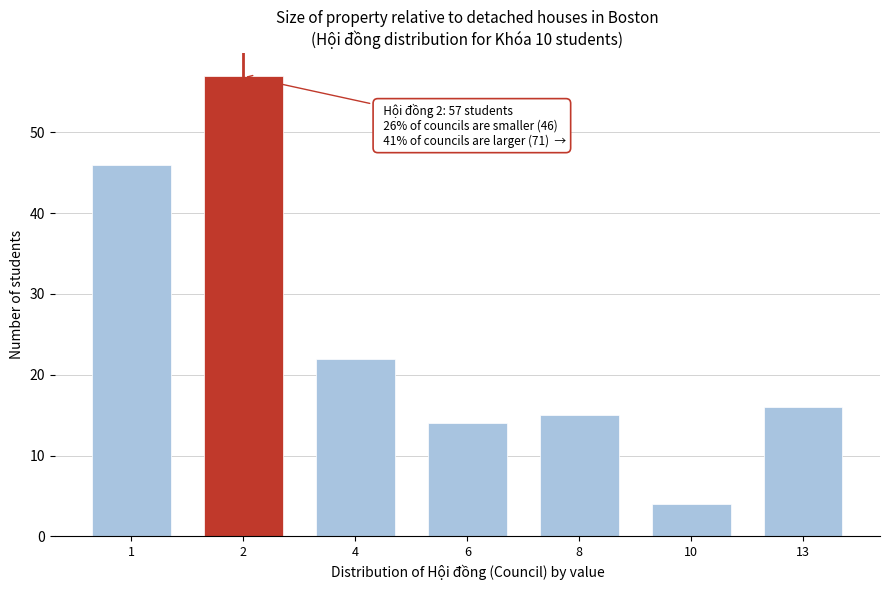

Reading right to left, transcribe all the data shown in this chart.

16	4	15	14	22	57	46